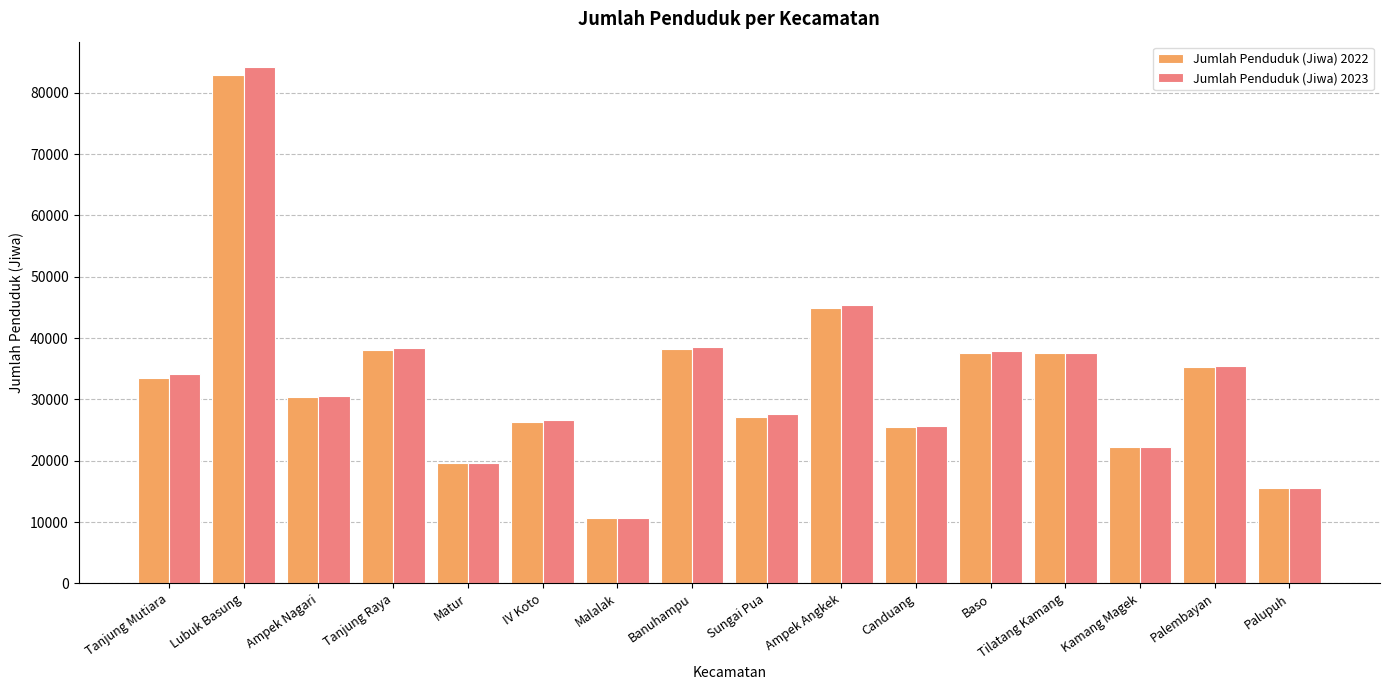

What is the value of the Jumlah Penduduk (Jiwa) 2023 bar at the 8th from the left?

38528